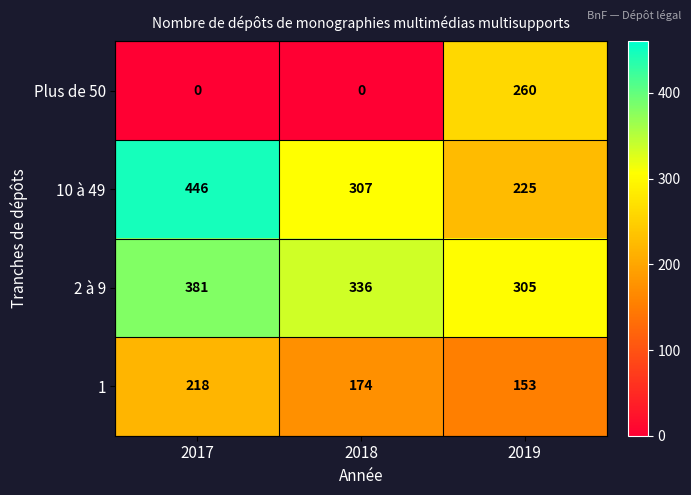

Reading left to right, what are all the values shown in this chart?

Plus de 50: 2017=0	2018=0	2019=260
10 à 49: 2017=446	2018=307	2019=225
2 à 9: 2017=381	2018=336	2019=305
1: 2017=218	2018=174	2019=153